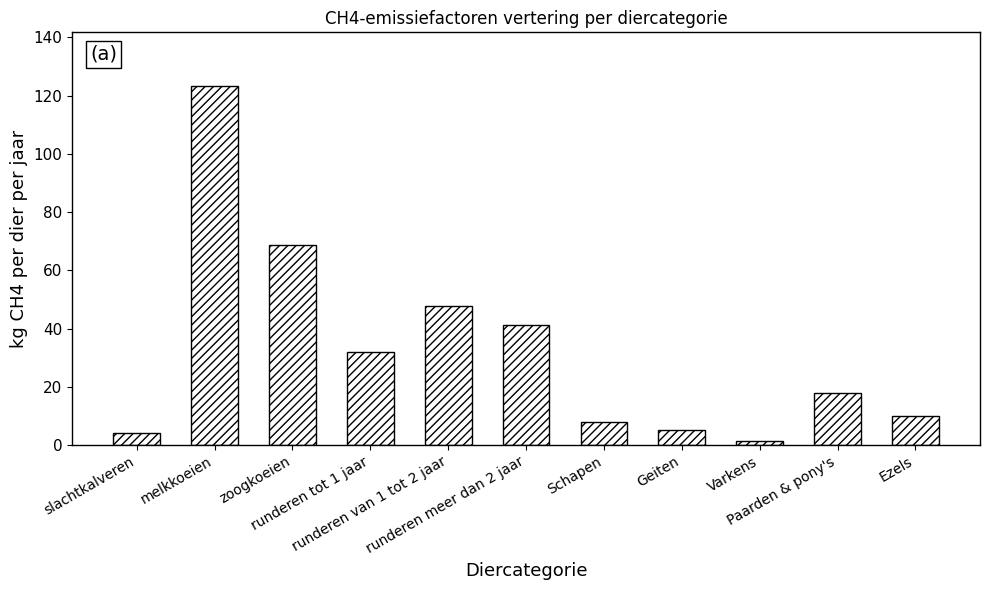

Reading left to right, what are all the values shown in this chart?

4.1	123.3	68.9	31.9	47.8	41.4	8.0	5.0	1.5	18.0	10.0